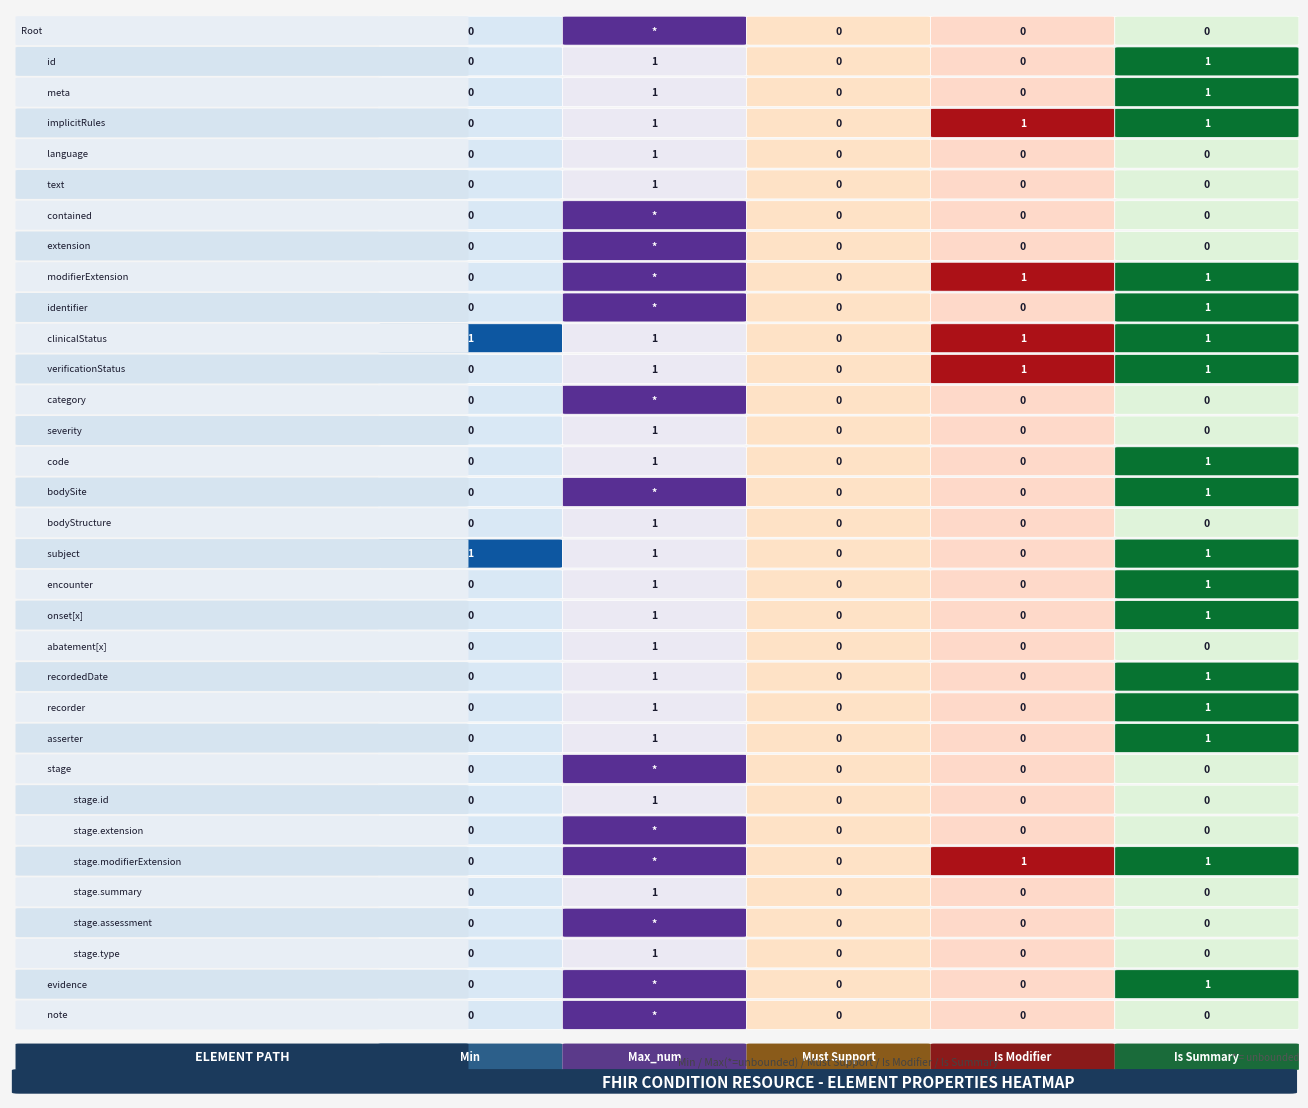

Reading right to left, transcribe all the data shown in this chart.

Condition: 0	0	0	99	0
Condition.id: 1	0	0	1	0
Condition.meta: 1	0	0	1	0
Condition.implicitRules: 1	1	0	1	0
Condition.language: 0	0	0	1	0
Condition.text: 0	0	0	1	0
Condition.contained: 0	0	0	99	0
Condition.extension: 0	0	0	99	0
Condition.modifierExtension: 1	1	0	99	0
Condition.identifier: 1	0	0	99	0
Condition.clinicalStatus: 1	1	0	1	1
Condition.verificationStatus: 1	1	0	1	0
Condition.category: 0	0	0	99	0
Condition.severity: 0	0	0	1	0
Condition.code: 1	0	0	1	0
Condition.bodySite: 1	0	0	99	0
Condition.bodyStructure: 0	0	0	1	0
Condition.subject: 1	0	0	1	1
Condition.encounter: 1	0	0	1	0
Condition.onset[x]: 1	0	0	1	0
Condition.abatement[x]: 0	0	0	1	0
Condition.recordedDate: 1	0	0	1	0
Condition.recorder: 1	0	0	1	0
Condition.asserter: 1	0	0	1	0
Condition.stage: 0	0	0	99	0
Condition.stage.id: 0	0	0	1	0
Condition.stage.extension: 0	0	0	99	0
Condition.stage.modifierExtension: 1	1	0	99	0
Condition.stage.summary: 0	0	0	1	0
Condition.stage.assessment: 0	0	0	99	0
Condition.stage.type: 0	0	0	1	0
Condition.evidence: 1	0	0	99	0
Condition.note: 0	0	0	99	0